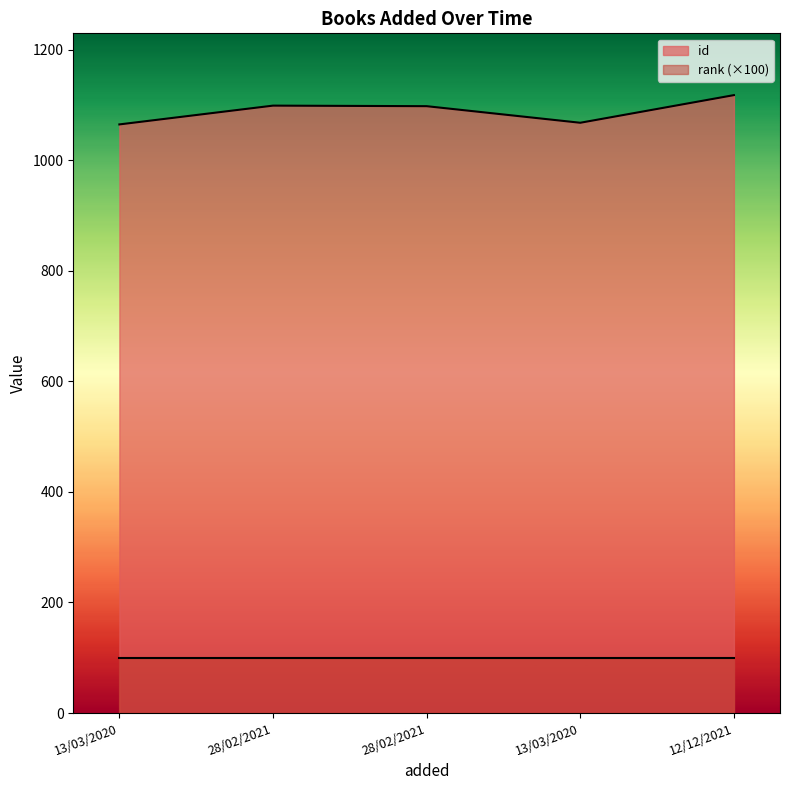

What is the label of the 5th point from the left?

12/12/2021